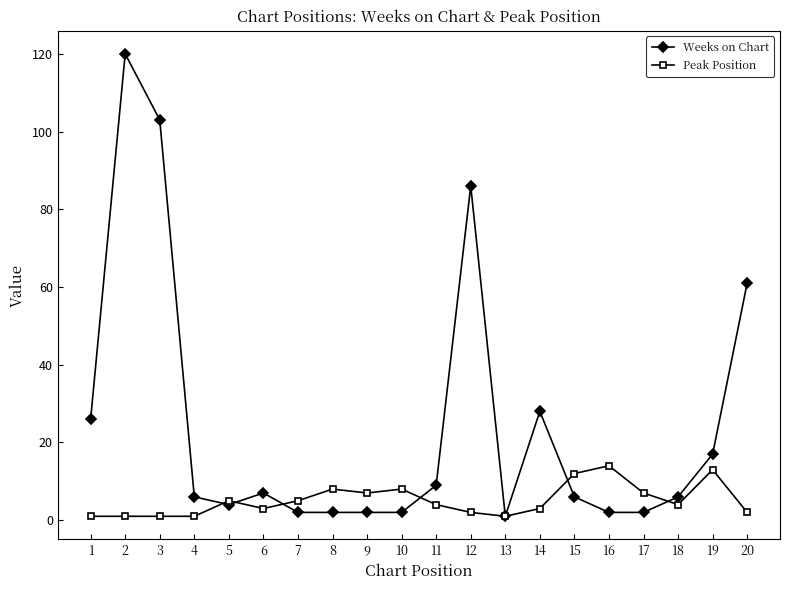

Is it true that Weeks on Chart equals 15 at 14?

False